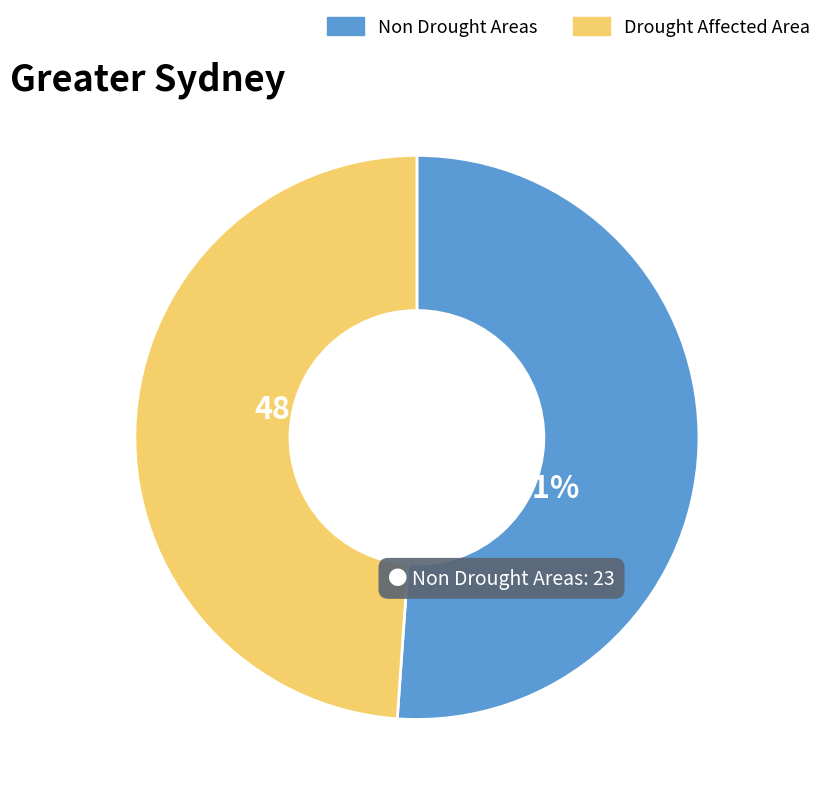

Is there a majority slice in this chart?

Yes